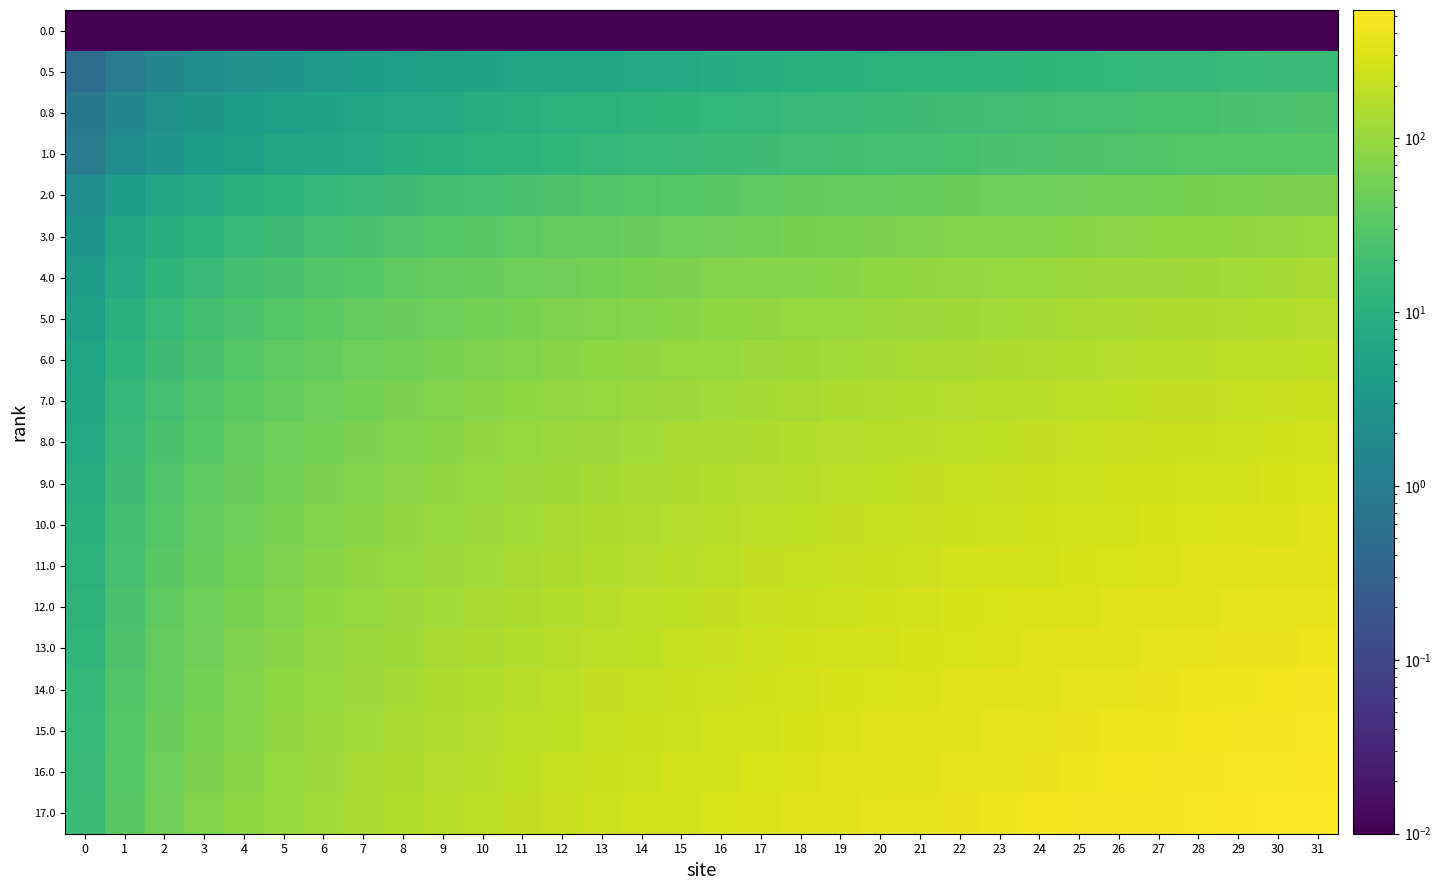

What is the spread (max minus min) of values at 16?

289.0